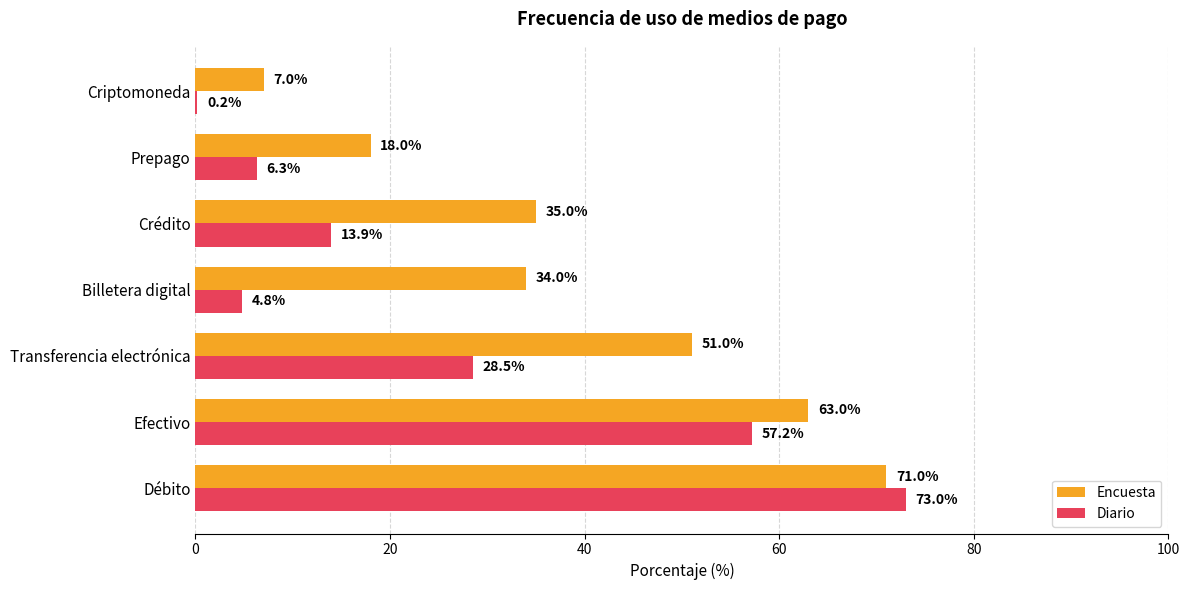

At which category is the sum across all series the highest?

Débito